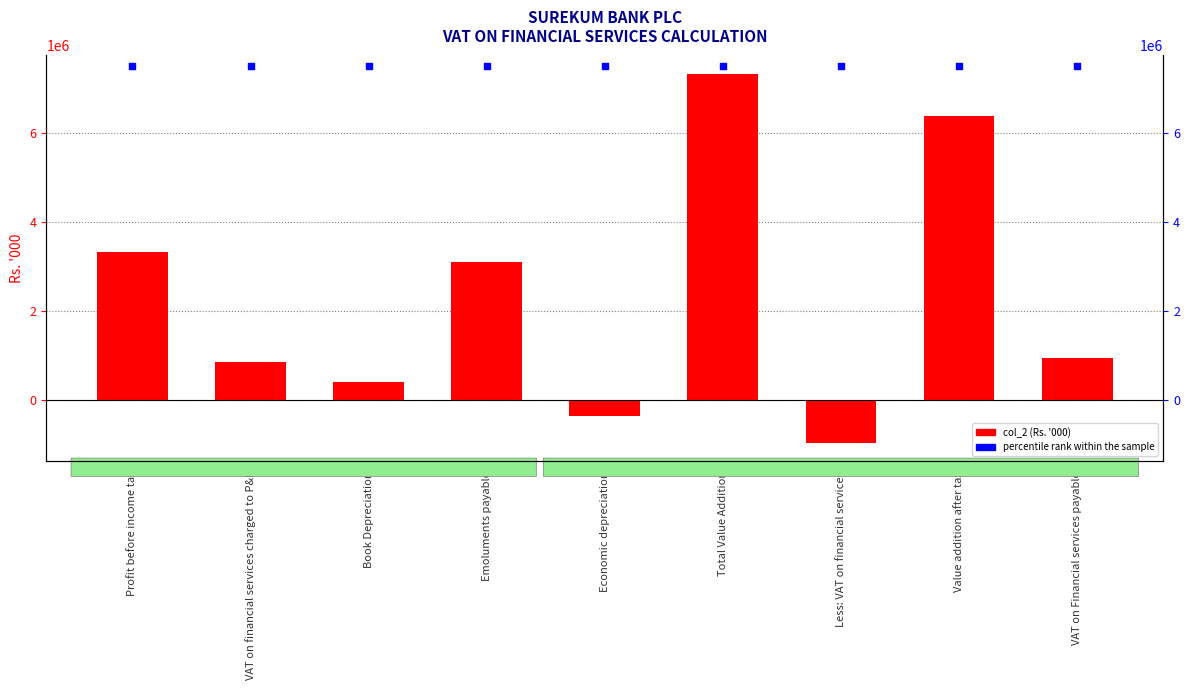

What is the total value across all series at VAT on Financial services payable?

8450994.3